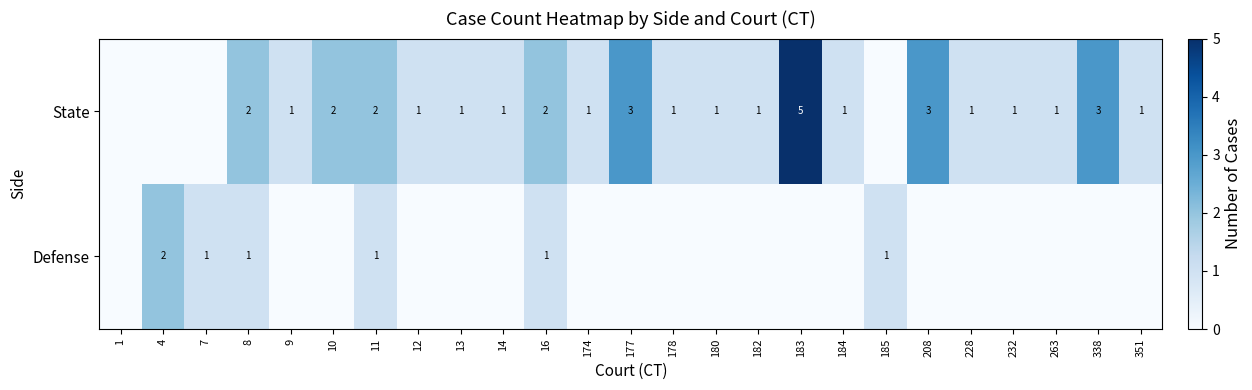

True or false: Defense has a value of 1 at 11.

True